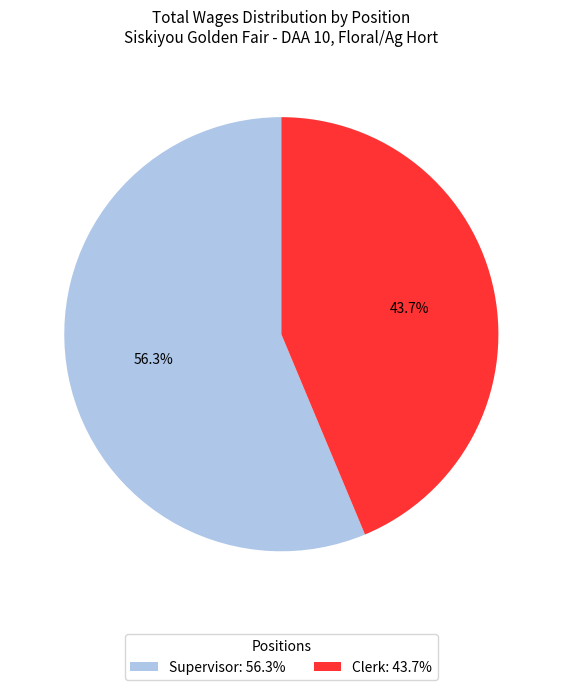

What is the largest slice in the pie chart?

Supervisor